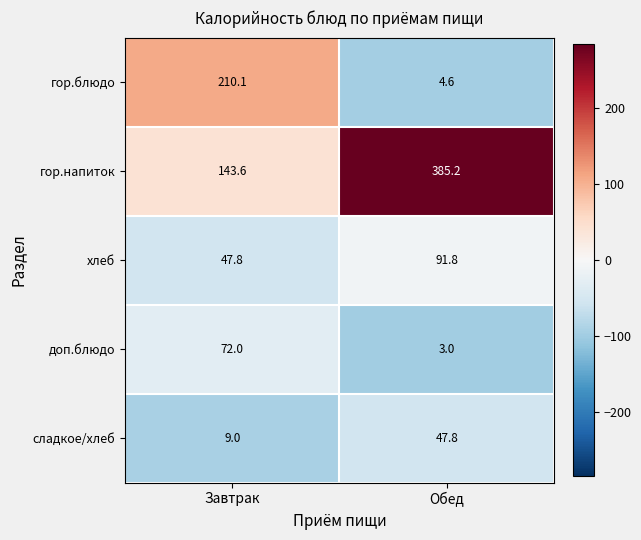

What is the difference between the maximum and minimum values in the сладкое/хлеб series?

38.8